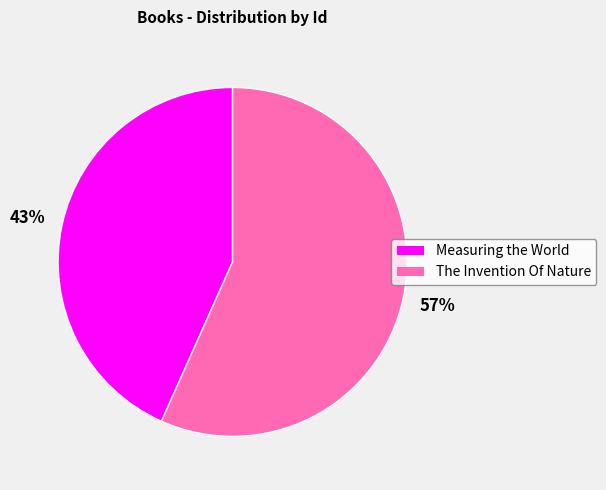

Is there a majority slice in this chart?

Yes